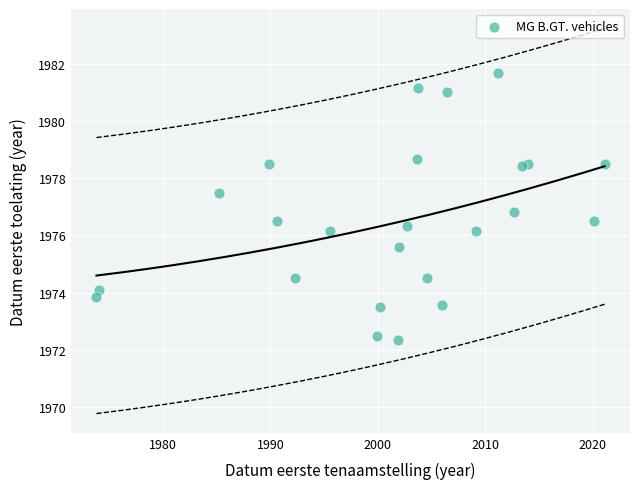

What Y value in the scatter plot is closest to 1977?

1976.8